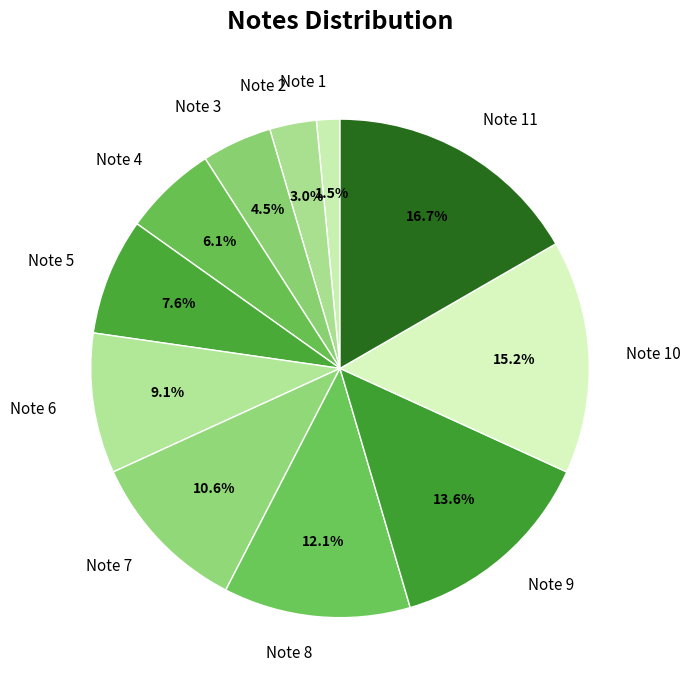

To the nearest percent, what is the difference between the largest and smallest slice percentages?

15%